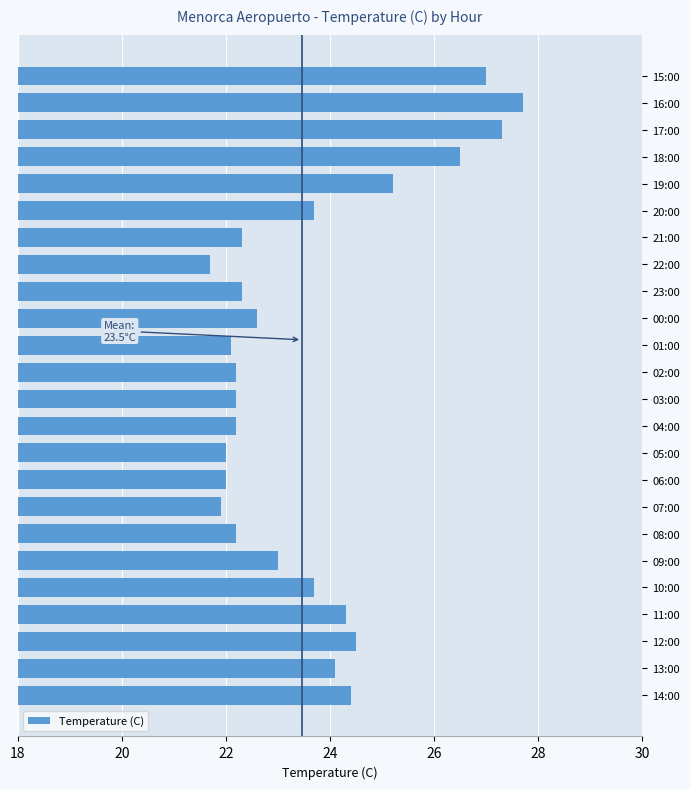

How many data points does each series have?

24